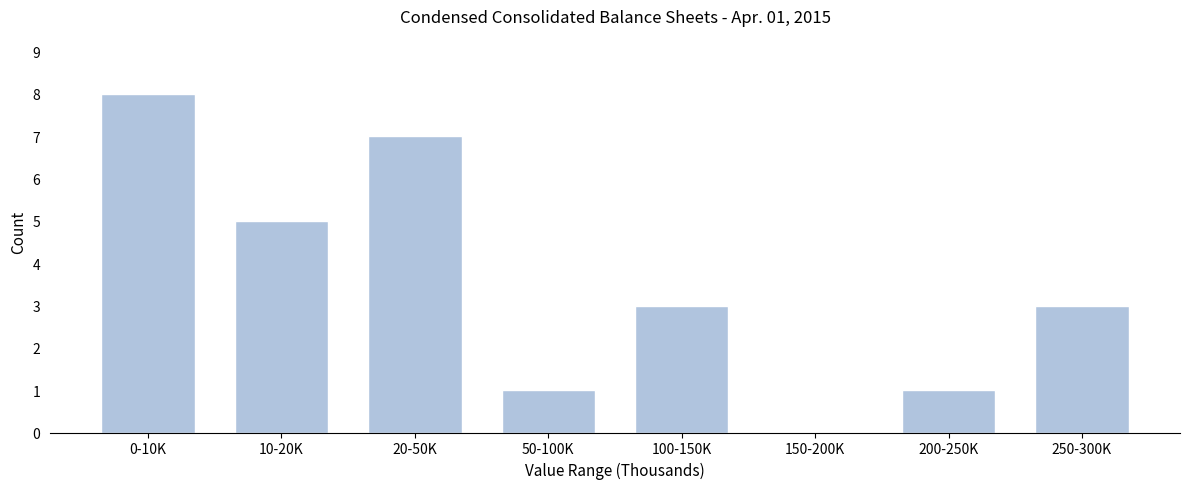

Reading left to right, what are all the values shown in this chart?

0-10K=8	10-20K=5	20-50K=7	50-100K=1	100-150K=3	150-200K=0	200-250K=1	250-300K=3